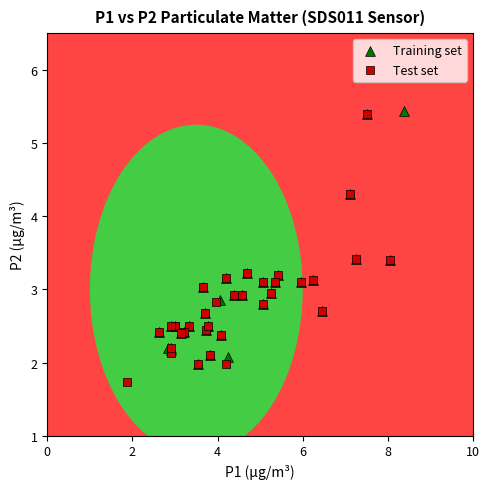

Which series contains the lowest Y value?

Test set